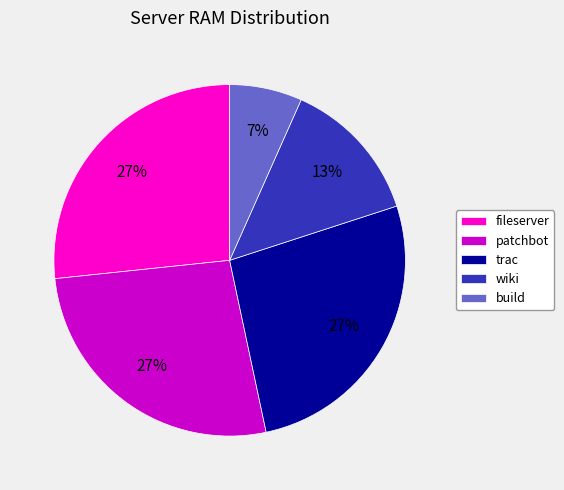

Count the number of slices in the pie.

5